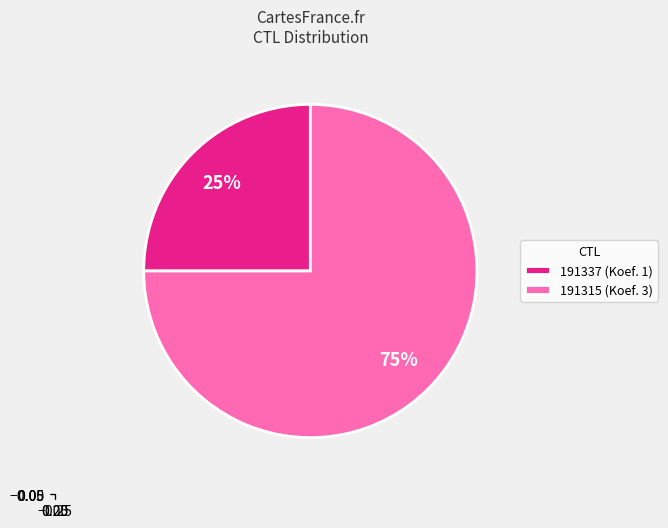

Combined, do 191337 and 191315 account for over 50%?

Yes